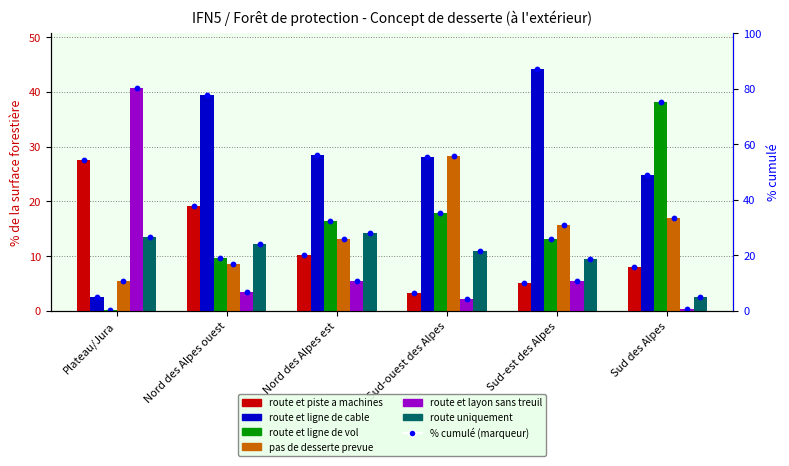

At how many categories does at least one series exceed 43?

1